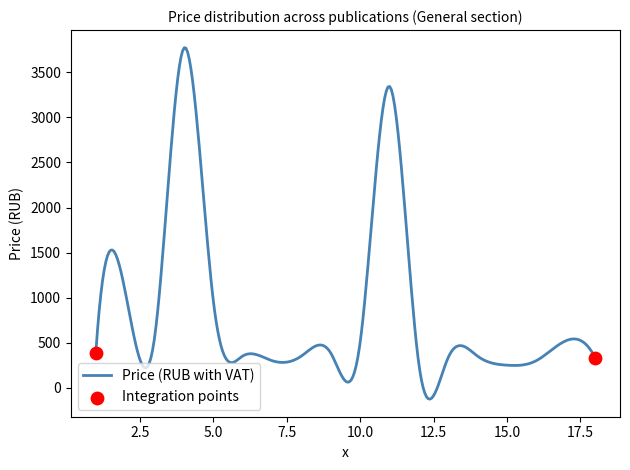

What is the maximum value shown in the chart?

3774.3